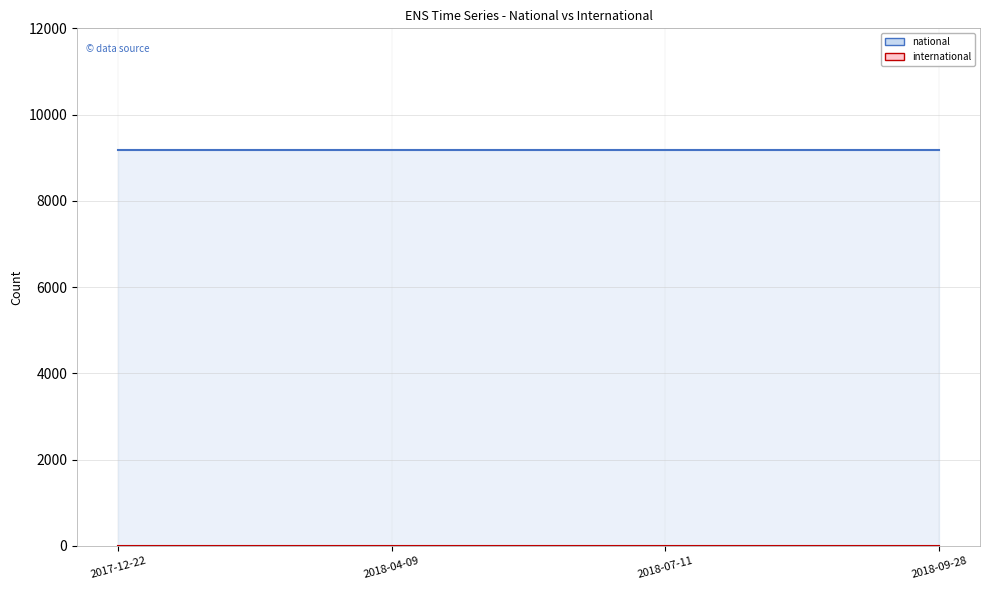

At which label is national closest to 9180?

2017-12-22